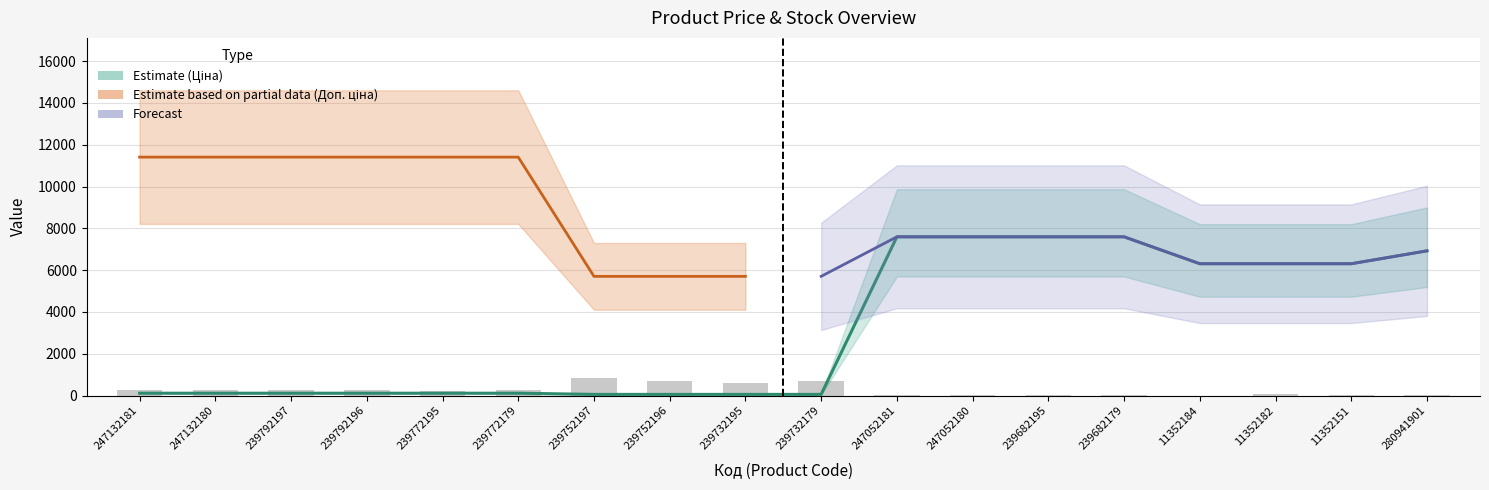

What position from the left is 11352151?

17